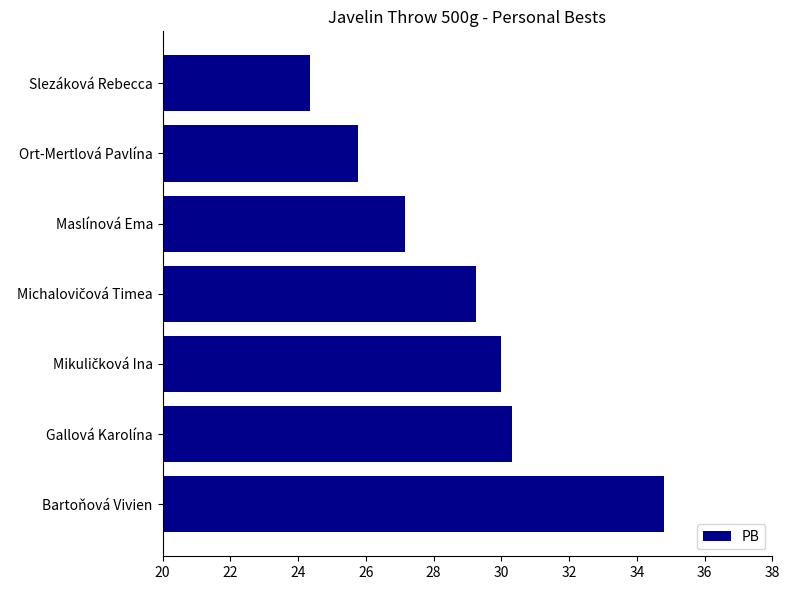

Approximately how many times larger is the value at Maslínová Ema compared to Slezáková Rebecca?

1.1